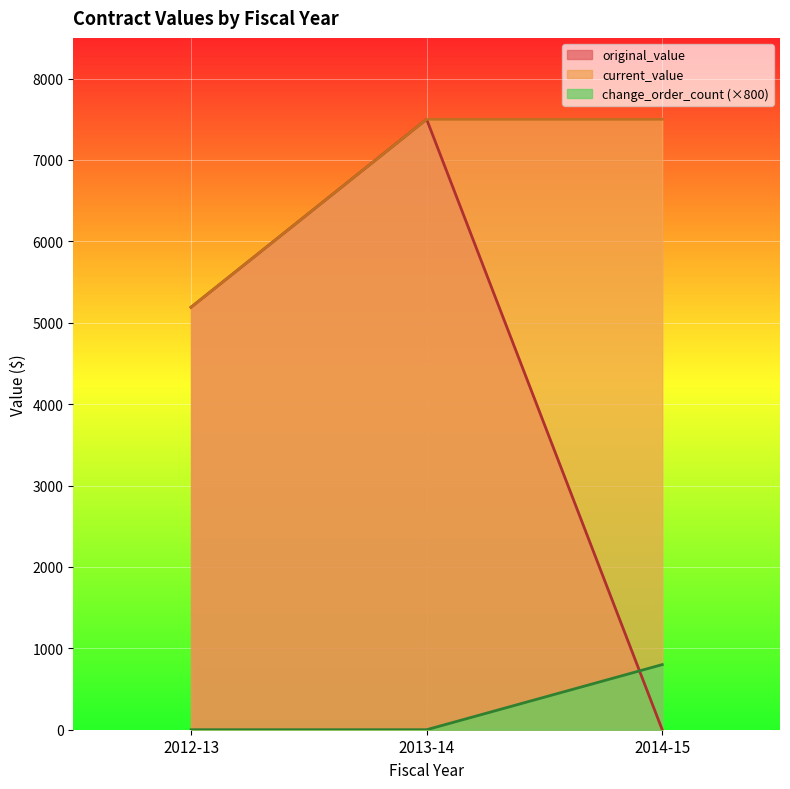

What is the difference between the maximum and minimum values in the original_value series?

7500